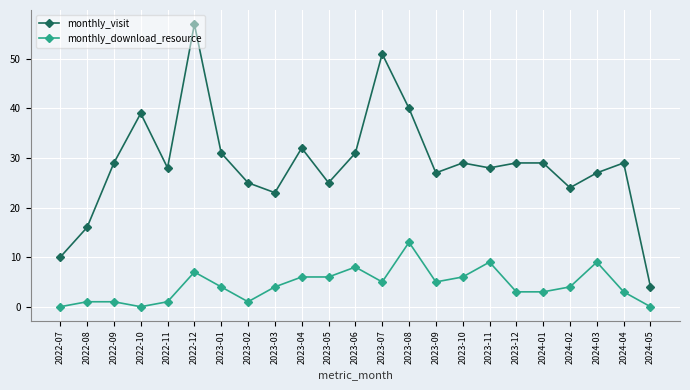

Where does the monthly_download_resource series first go above 4?

2022-12